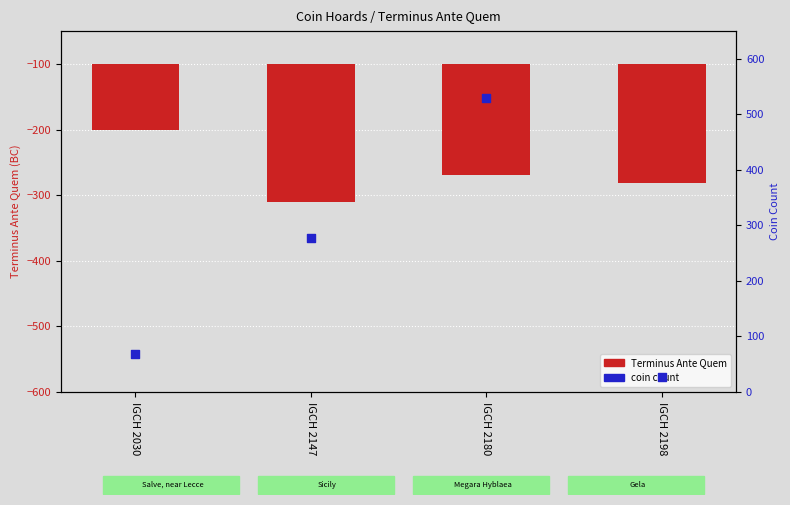

What are all the series names shown in the legend?

Terminus Ante Quem, coin count